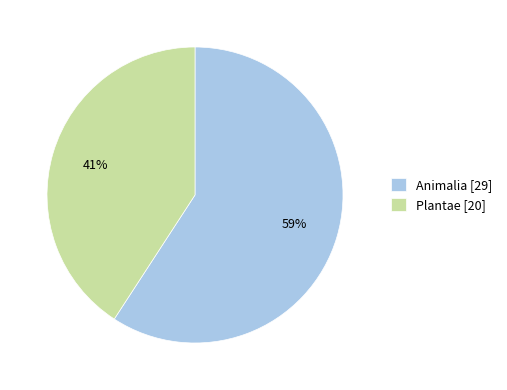

True or false: Plantae accounts for 41% of the total.

True